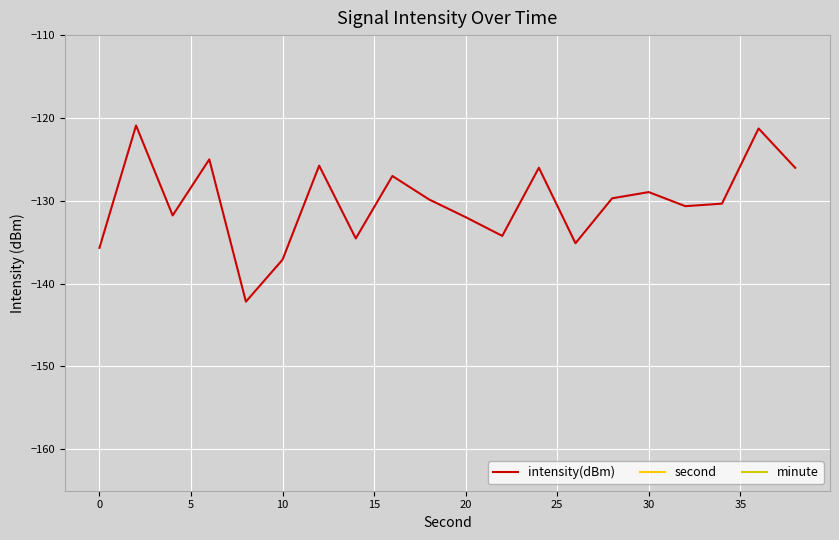

What are all the series names shown in the legend?

intensity(dBm), second, minute